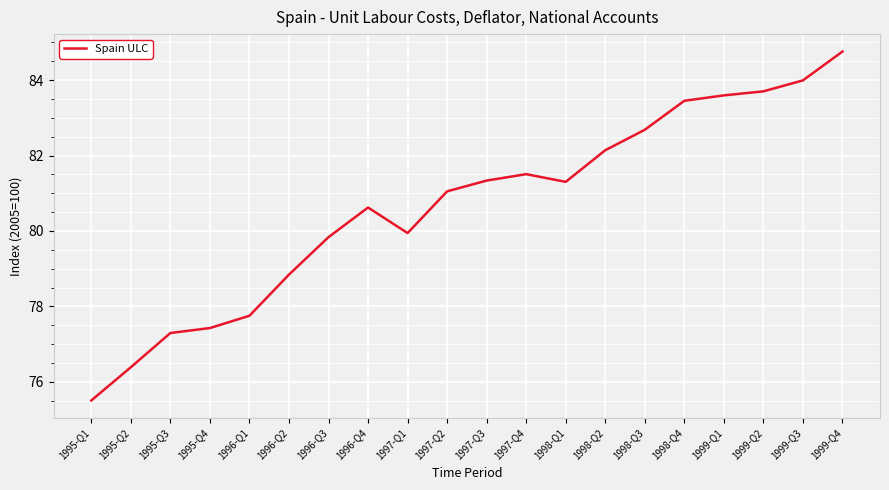

Reading left to right, extract all data points from this chart.

1995-Q1=75.5	1995-Q2=76.4	1995-Q3=77.3	1995-Q4=77.4	1996-Q1=77.8	1996-Q2=78.8	1996-Q3=79.8	1996-Q4=80.6	1997-Q1=79.9	1997-Q2=81.1	1997-Q3=81.3	1997-Q4=81.5	1998-Q1=81.3	1998-Q2=82.1	1998-Q3=82.7	1998-Q4=83.5	1999-Q1=83.6	1999-Q2=83.7	1999-Q3=84.0	1999-Q4=84.8